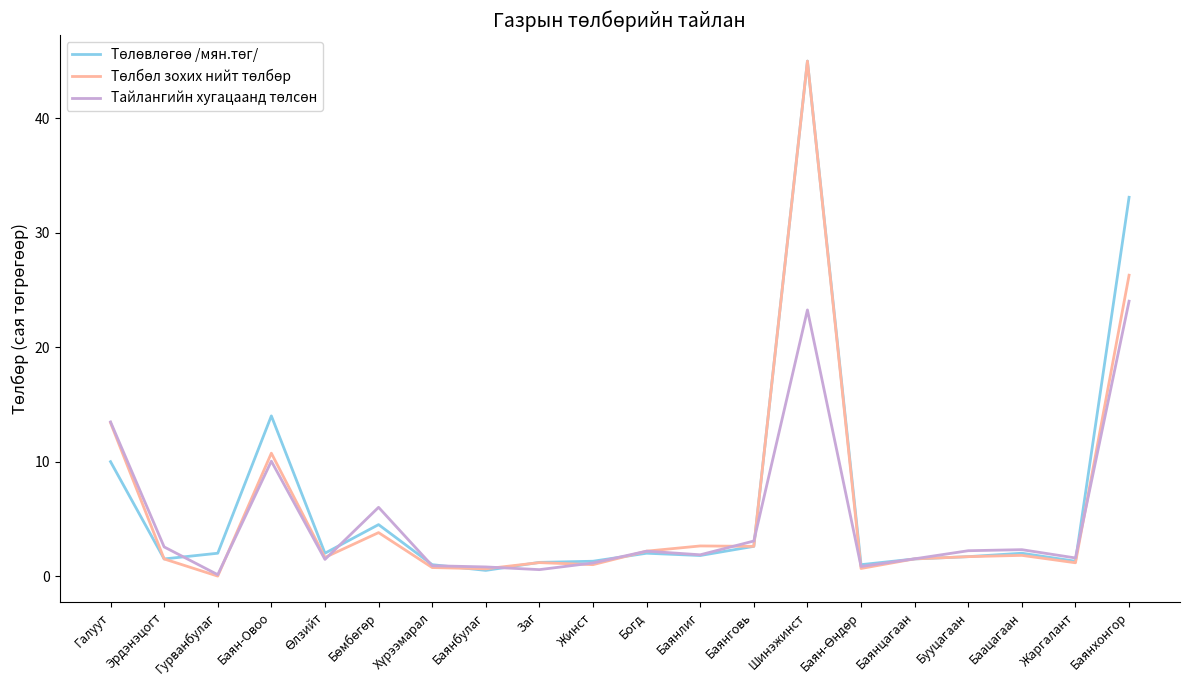

What is the total value across all series at Баянхонгор?

83.4